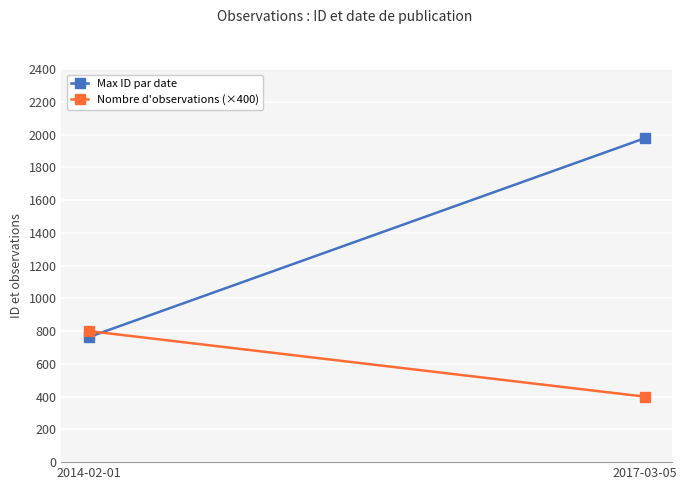

Which series has the largest total across all categories?

Max ID par date